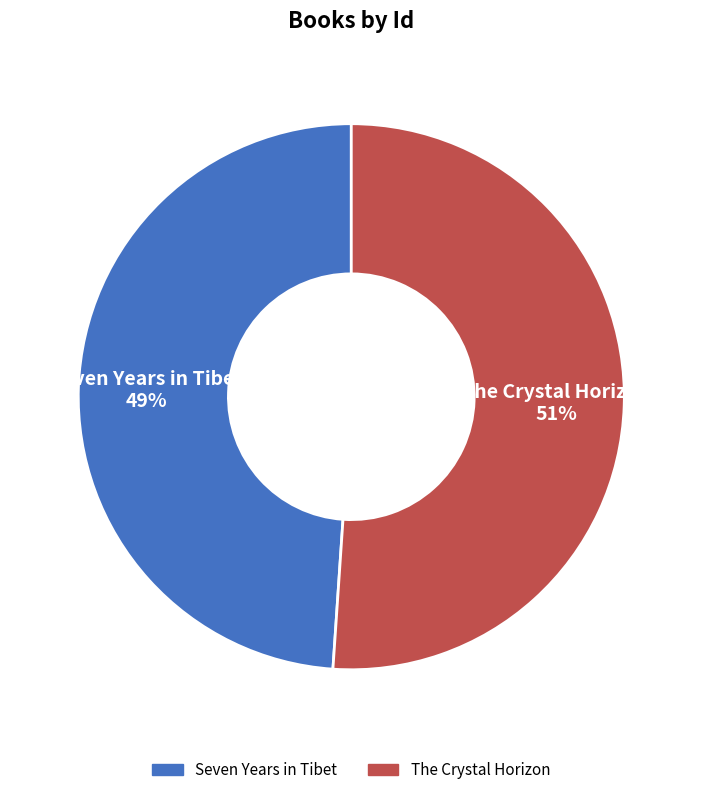

Which slice is the largest?

The Crystal Horizon